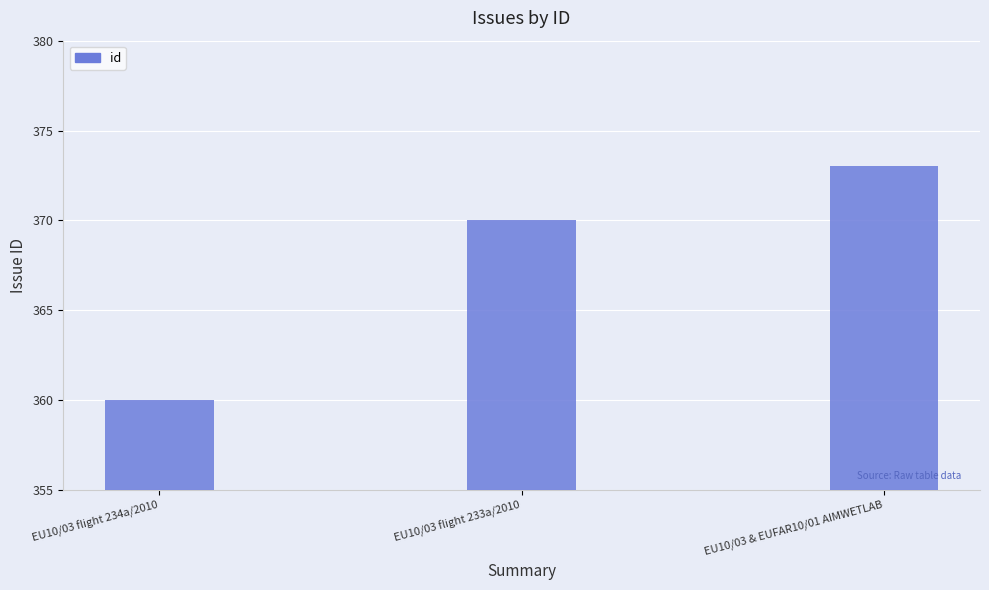

Where is the data nearest to the value 366?

EU10/03 flight 233a/2010